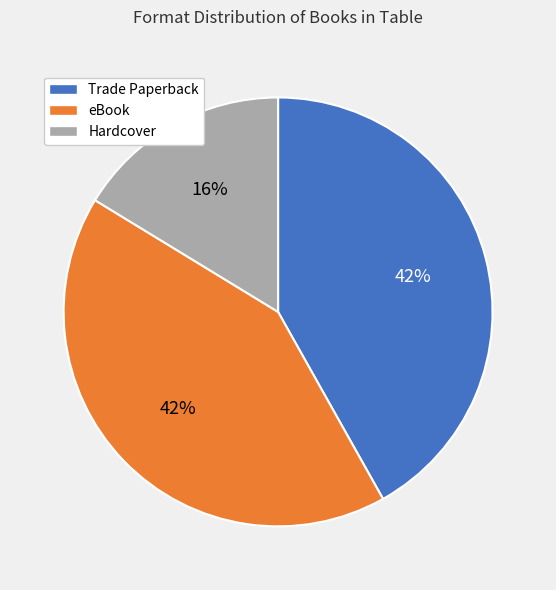

Is there a majority slice in this chart?

No